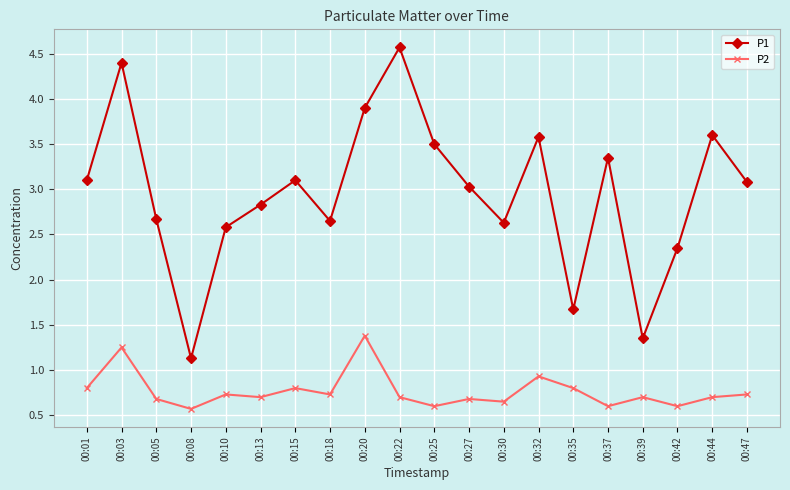

What are all the series names shown in the legend?

P1, P2